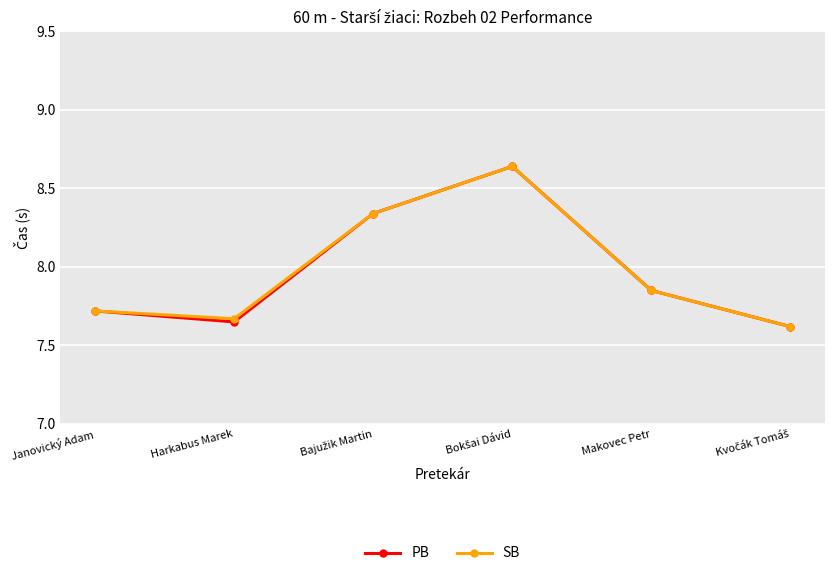

What is the smallest value displayed?

7.6